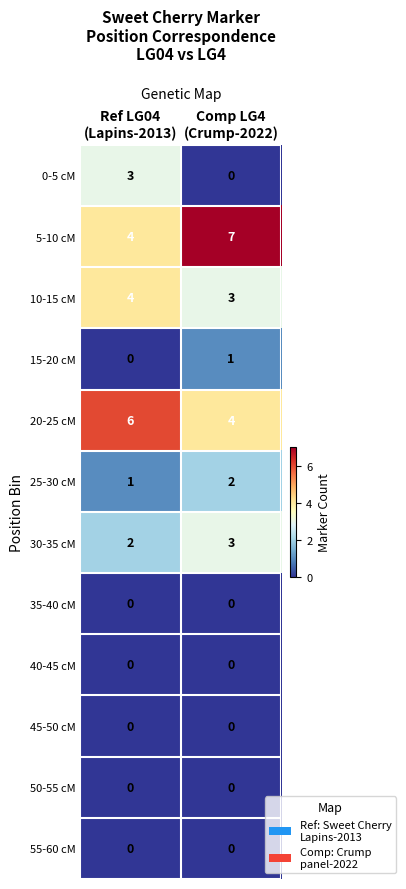

What is the sum of all 25-30 cM values?

3